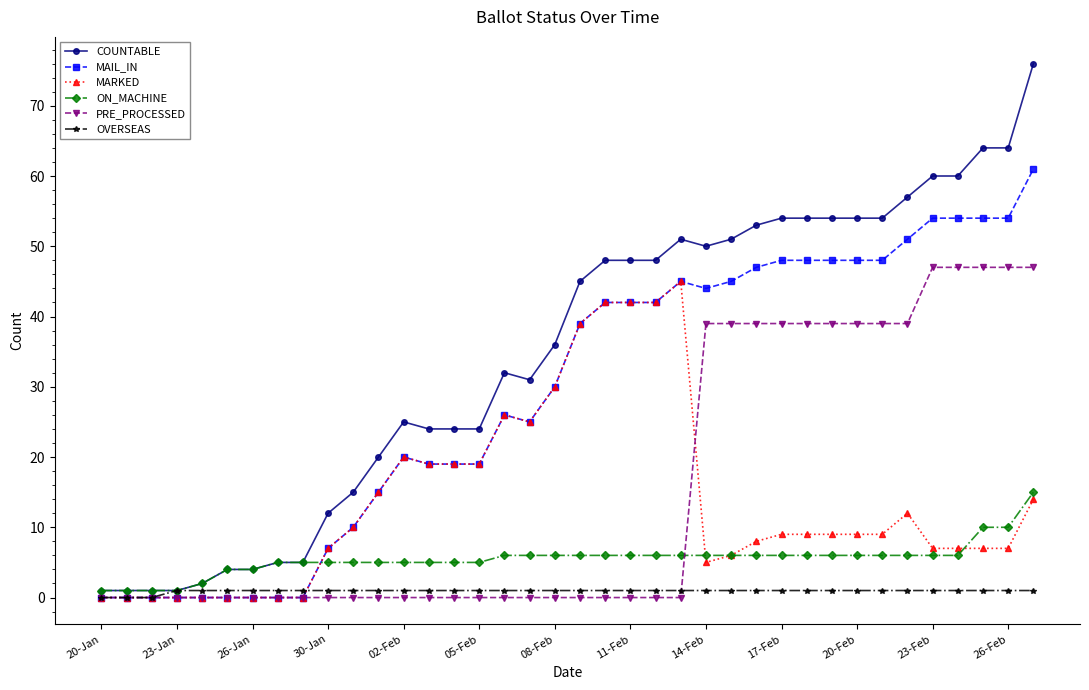

What is the highest value of the COUNTABLE series?

76